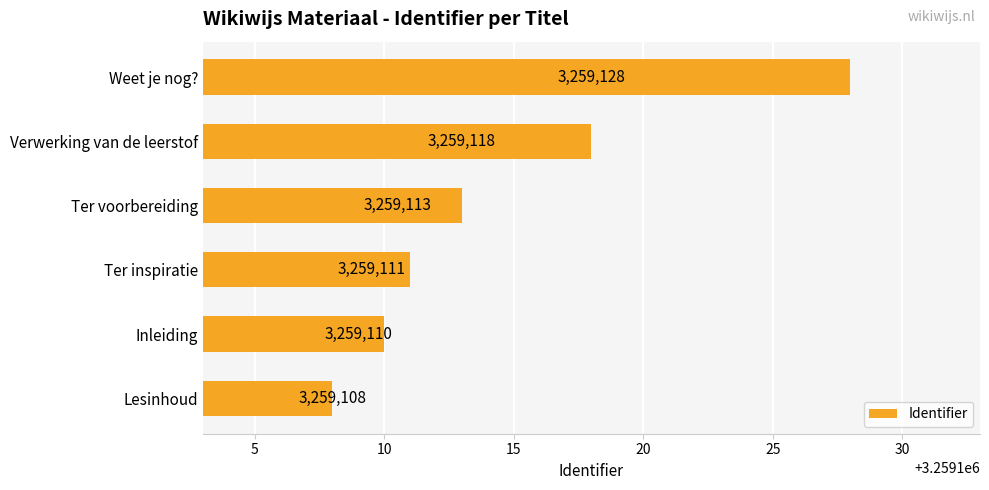

Reading bottom to top, transcribe all the data shown in this chart.

Lesinhoud=3259108	Inleiding=3259110	Ter inspiratie=3259111	Ter voorbereiding=3259113	Verwerking van de leerstof=3259118	Weet je nog?=3259128